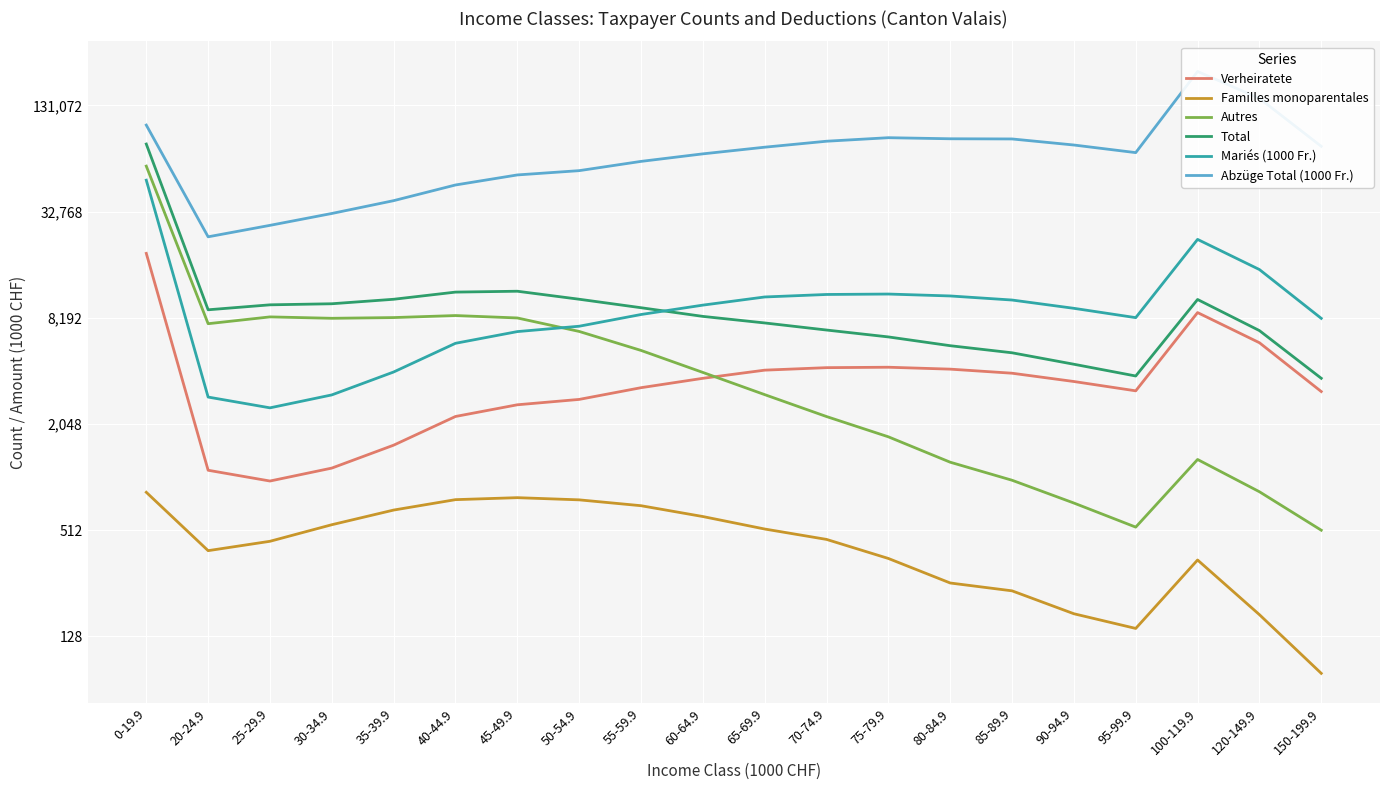

What are all the series names shown in the legend?

Verheiratete, Familles monoparentales, Autres, Total, Mariés (1000 Fr.), Abzüge Total (1000 Fr.)